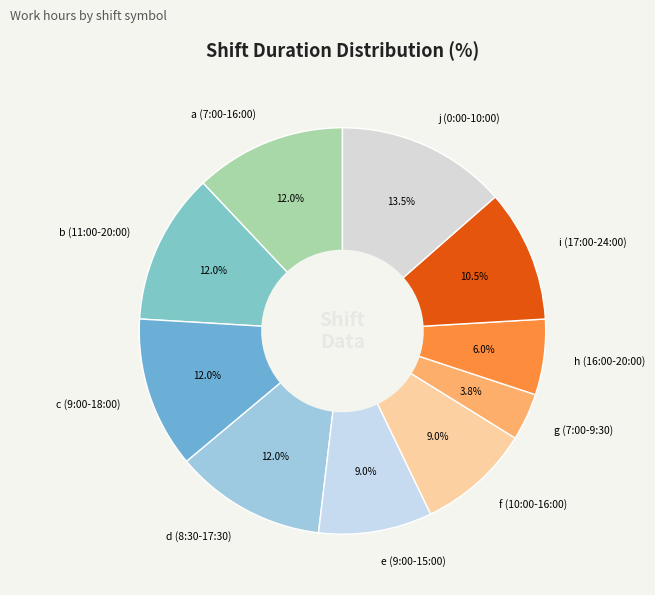

Does c (9:00-18:00) account for over 50% of the chart?

No